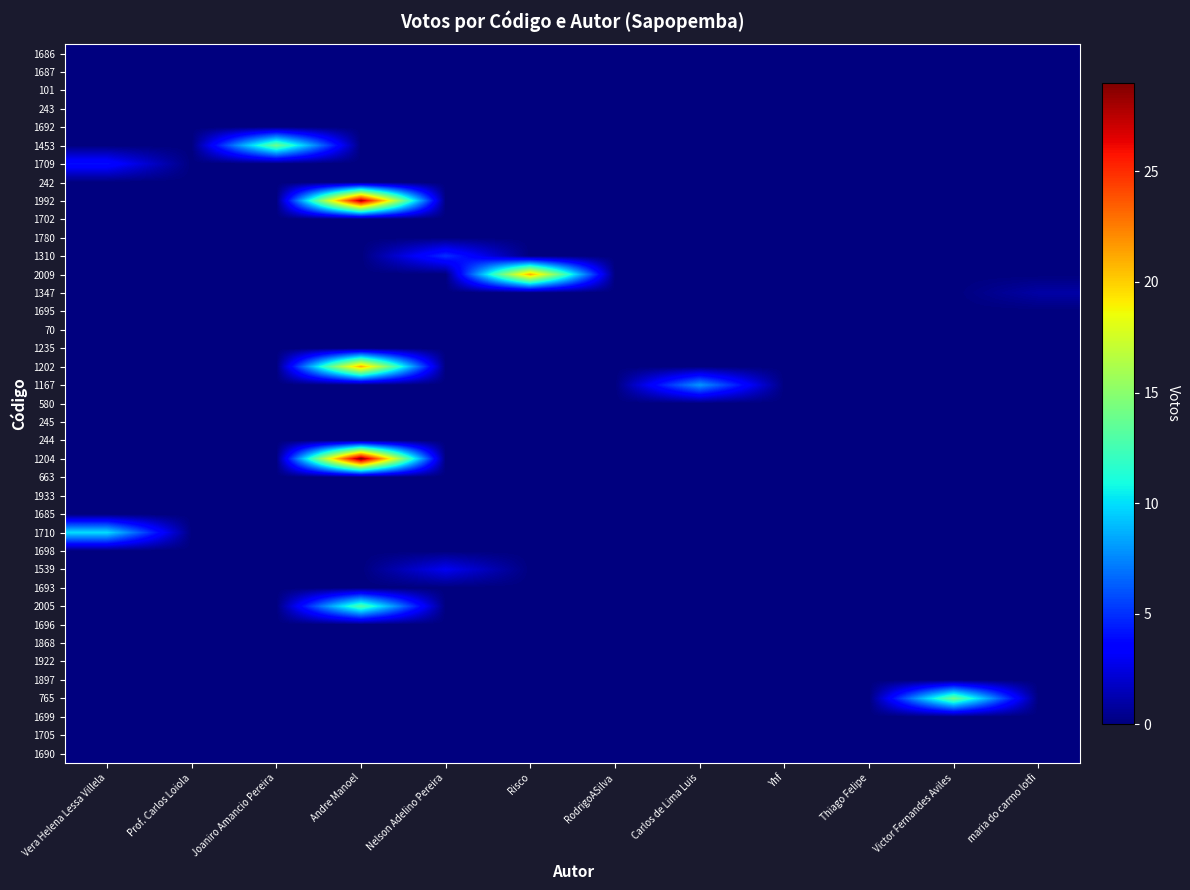

Count the number of data series in this chart.

39